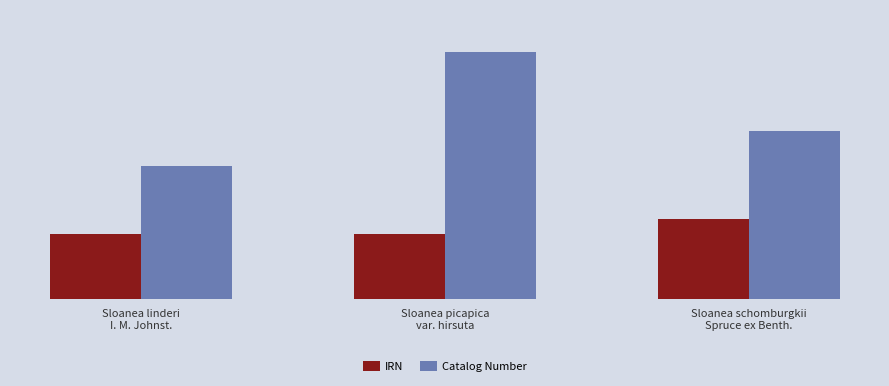

True or false: Catalog Number has a value of 294089 at Sloanea schomburgkii
Spruce ex Benth..

False